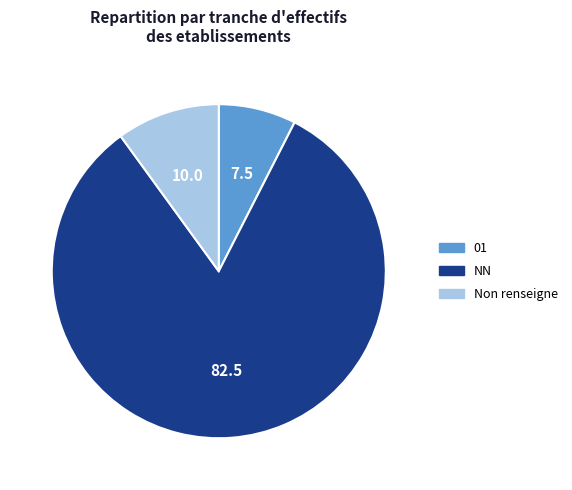

How many segments does this pie chart have?

3